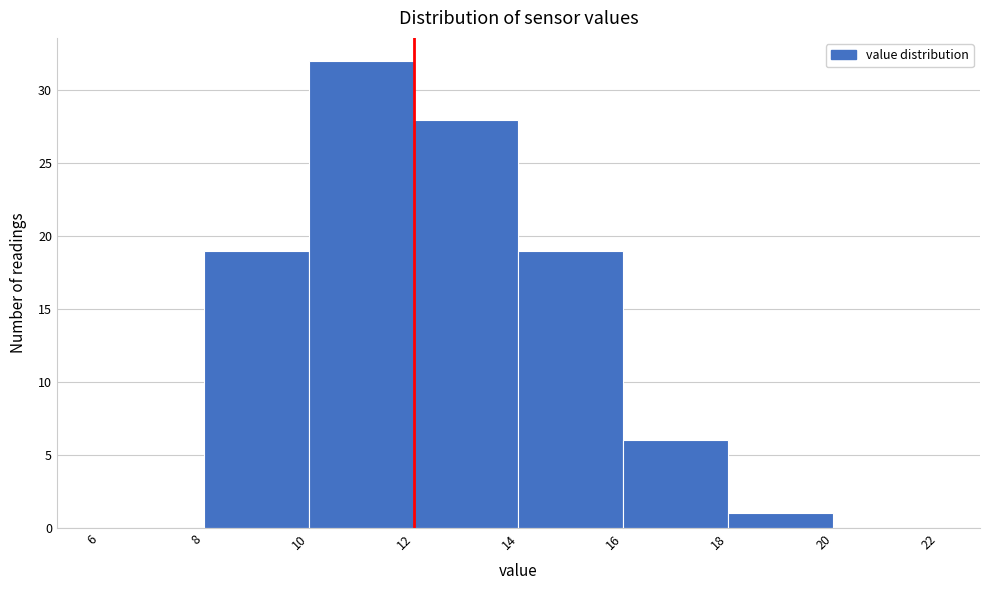

How tall is the bar that spans 16 to 18 on the x-axis? The values are not printed on the chart, so give them approximately, as read against the axis.

6